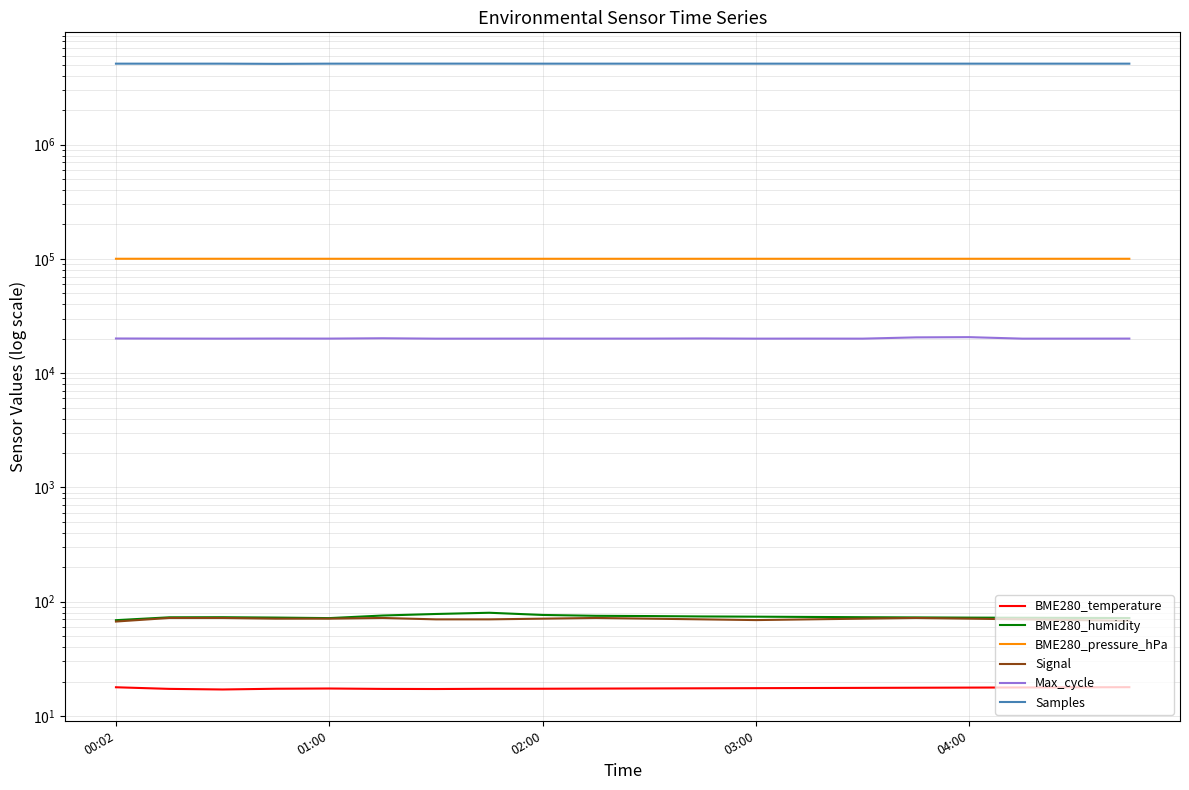

True or false: BME280_humidity and BME280_pressure_hPa cross at least once.

False